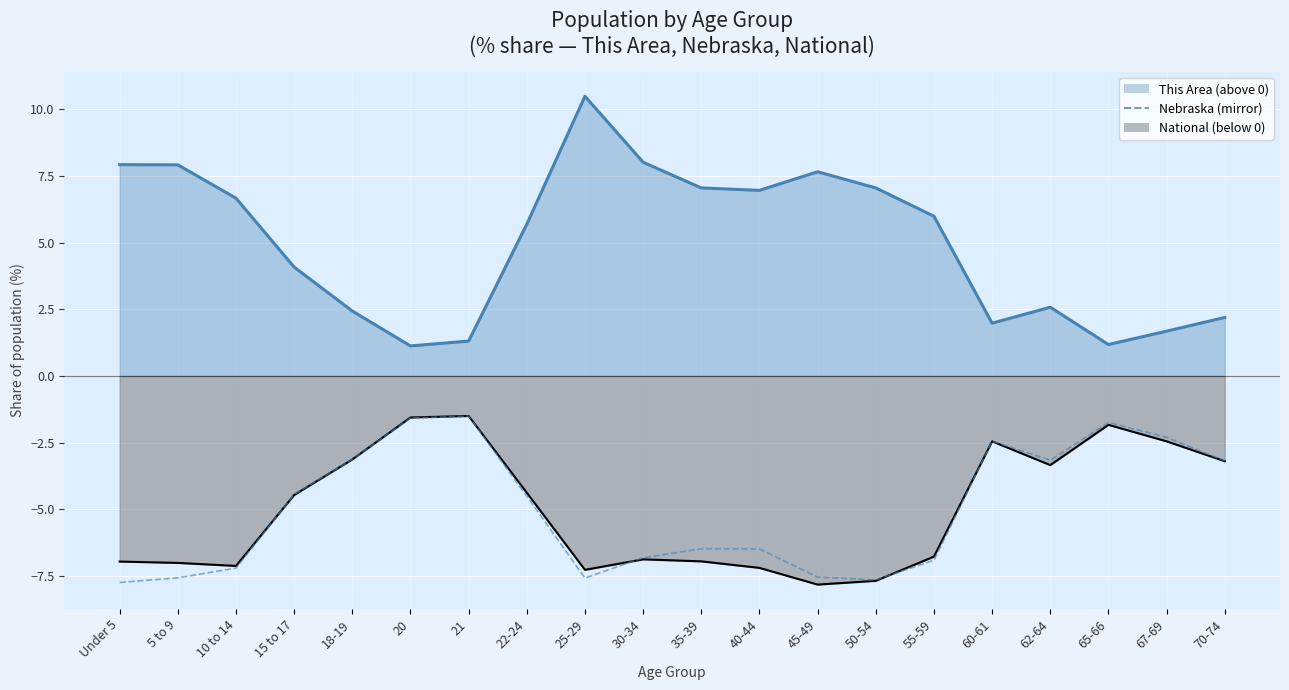

Where does the data first go above -4?

18-19